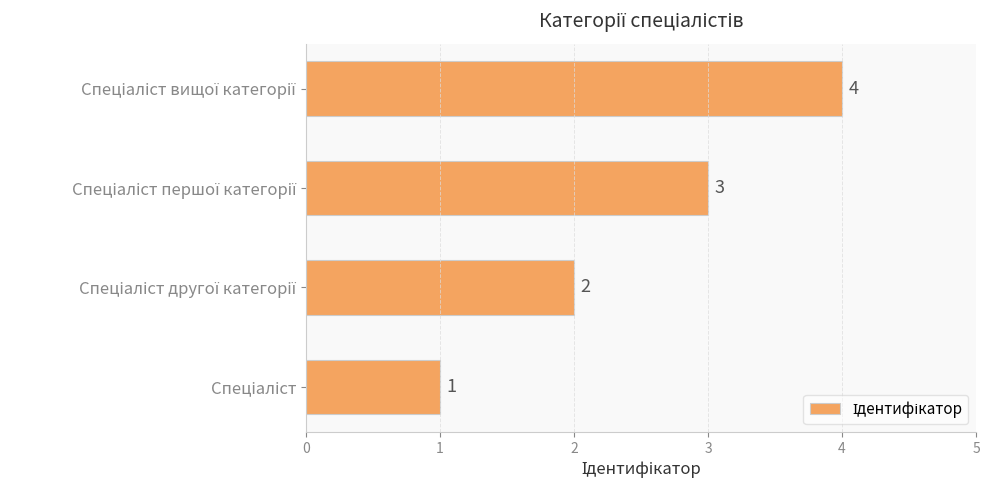

Count the values in the range 2 to 4.

3